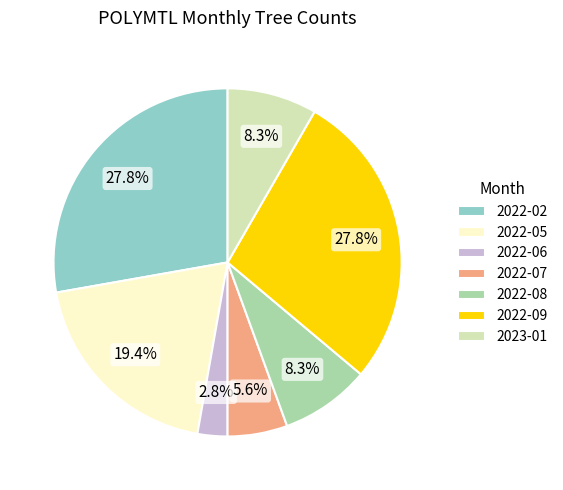

How much of the chart is everything except 2022-06?

97.2%